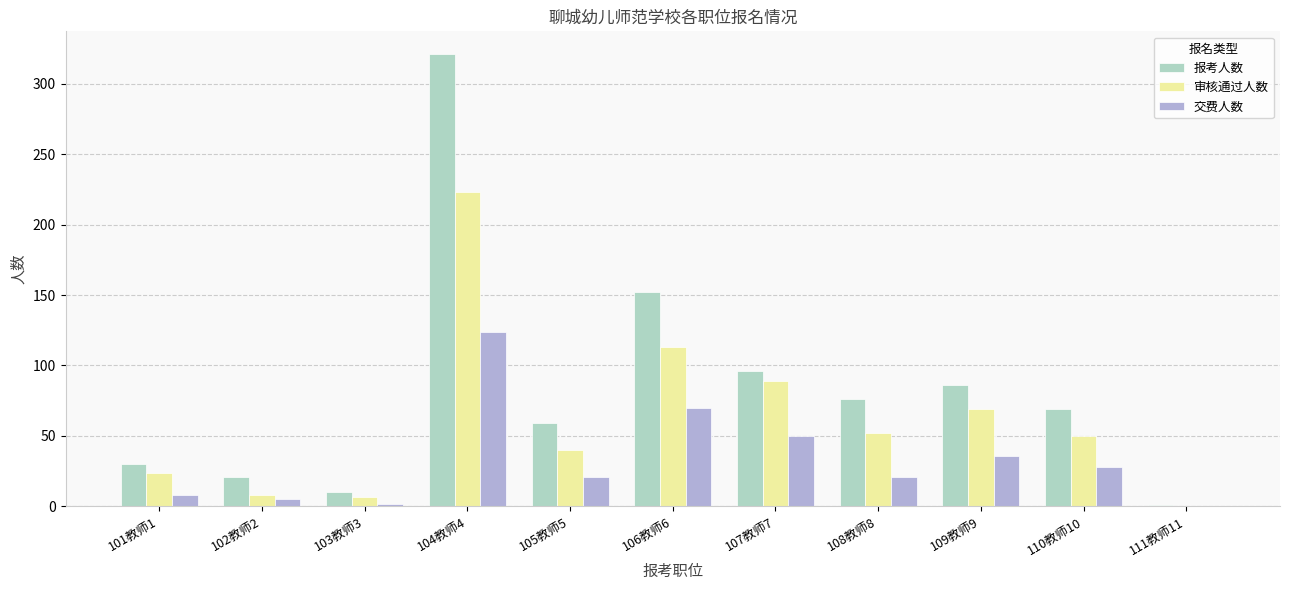

Which series changed the most between 108教师8 and 109教师9?

审核通过人数